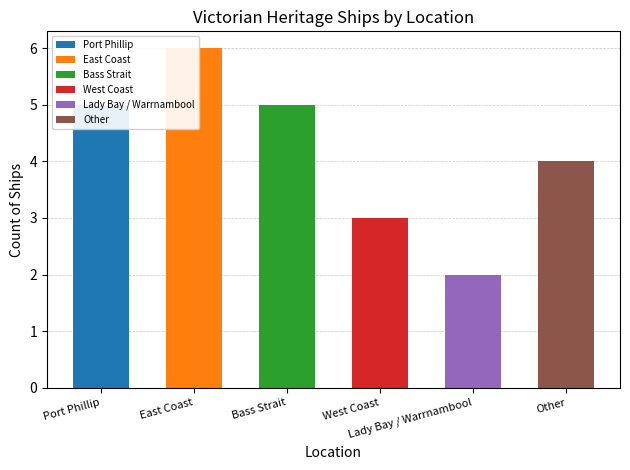

What is the label of the 3rd bar from the right?

West Coast